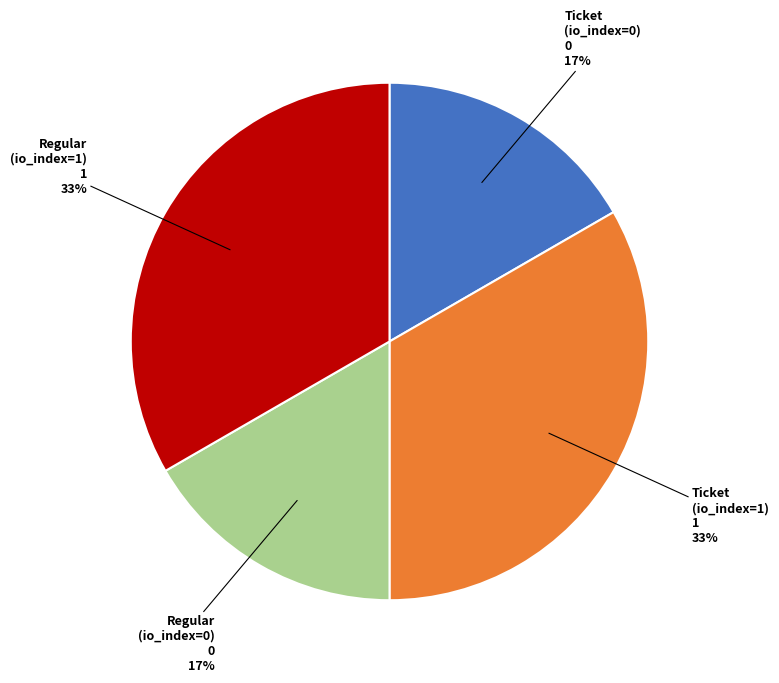

Which has a higher value, Regular (io_index=0) or Ticket (io_index=1)?

Ticket (io_index=1)